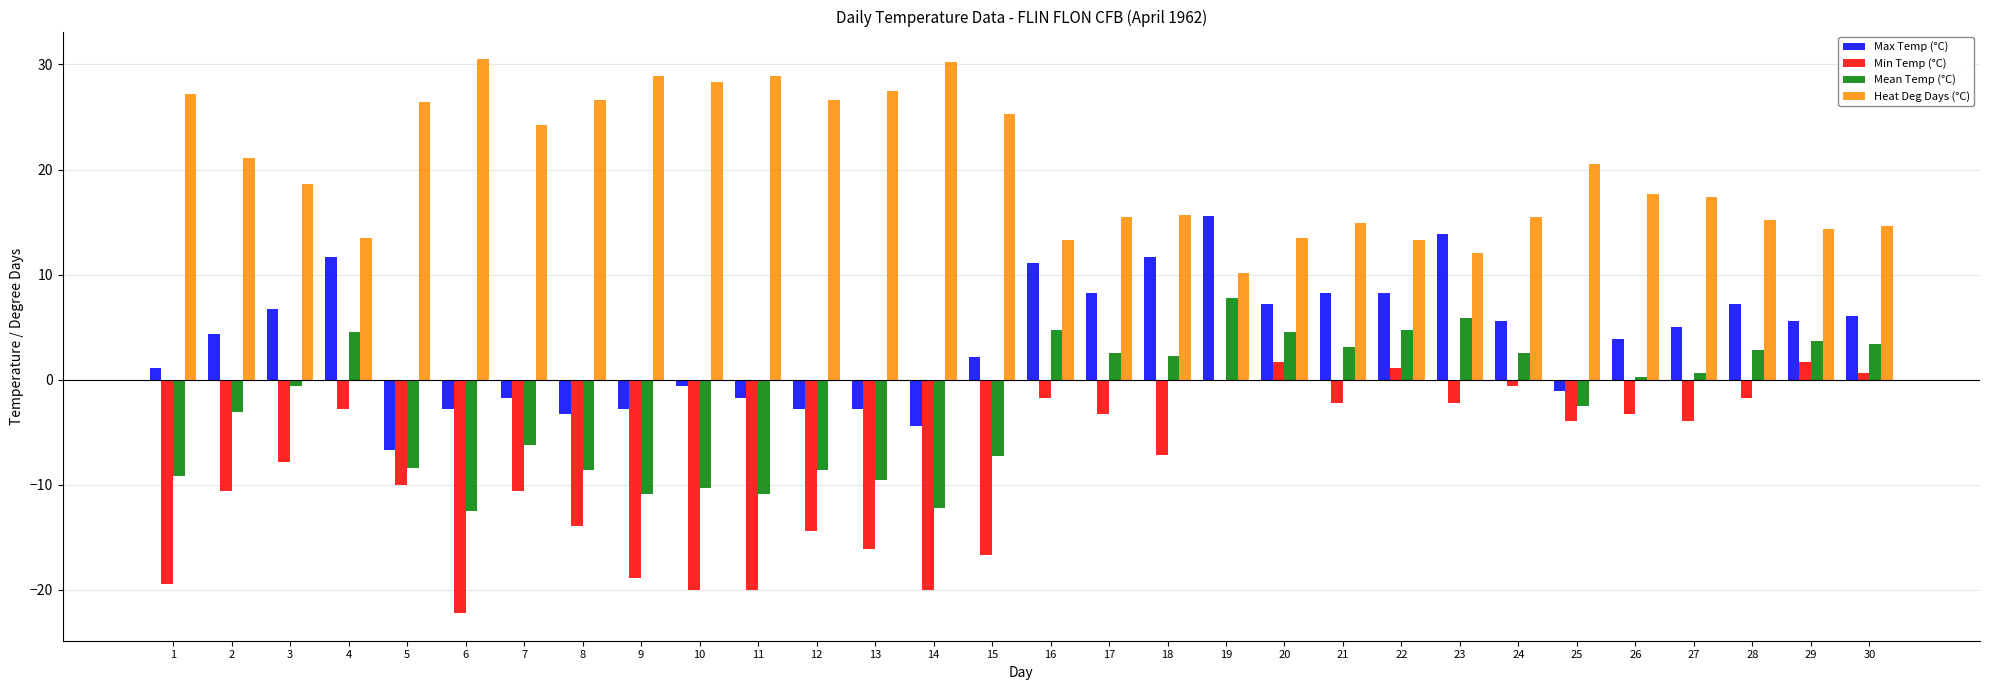

Is it true that Min Temp (°C) equals -16.1 at 13?

True